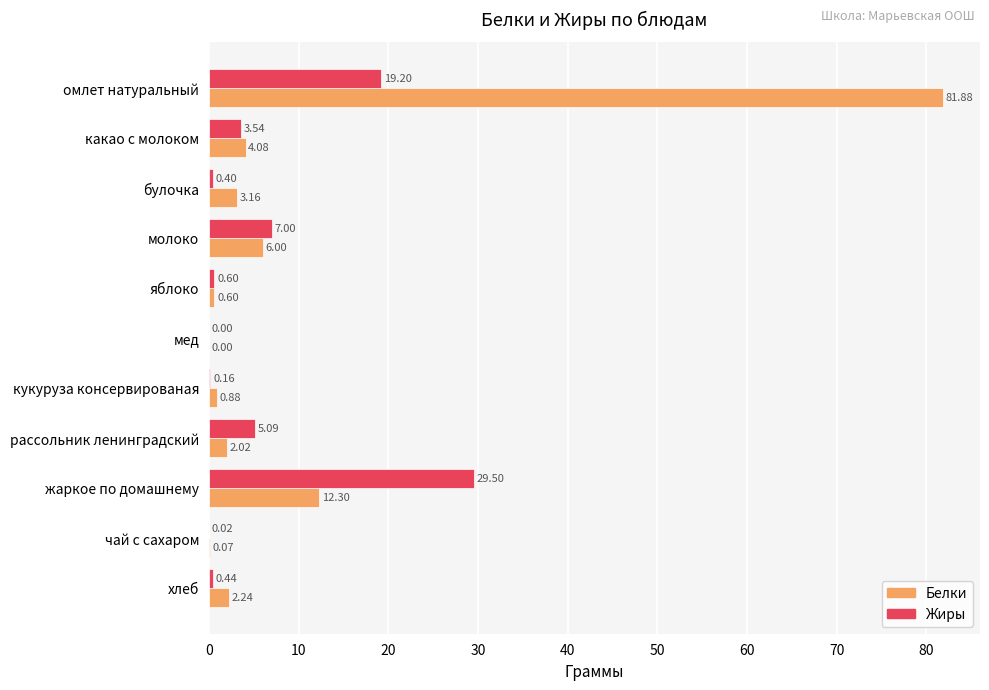

At which label does Белки reach its peak?

омлет натуральный